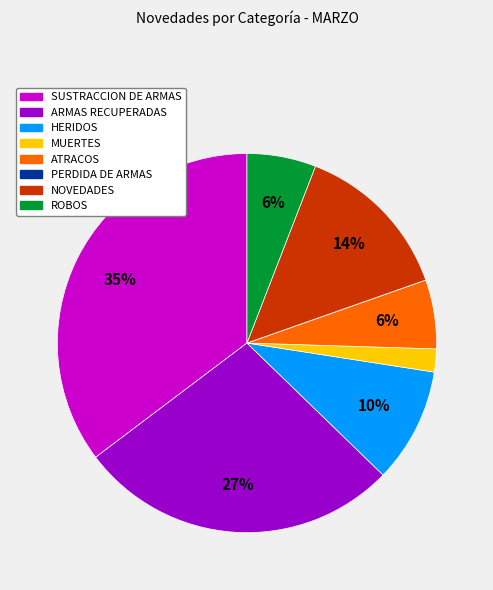

Which category has the biggest portion of the pie?

SUSTRACCION DE ARMAS